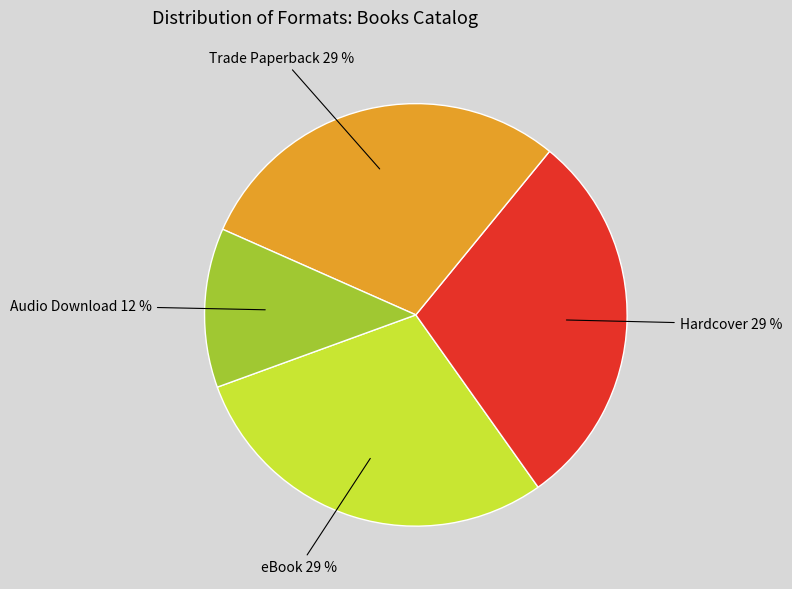

How many slices are in this pie chart?

4